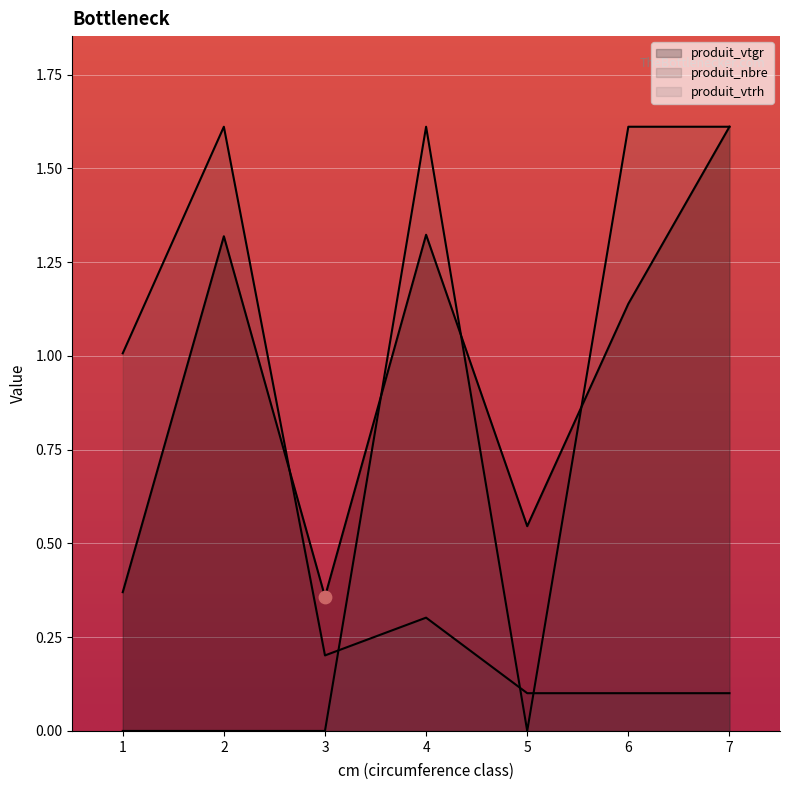

Which series reaches the maximum Y coordinate?

produit_vtgr